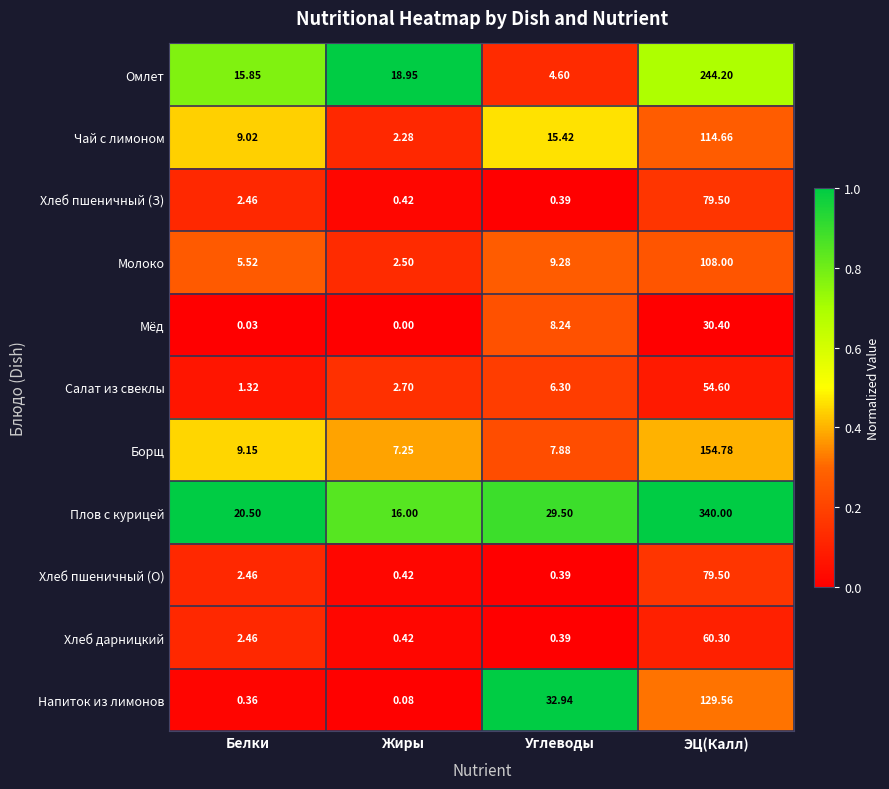

Which series has the widest spread of values?

Плов с курицей